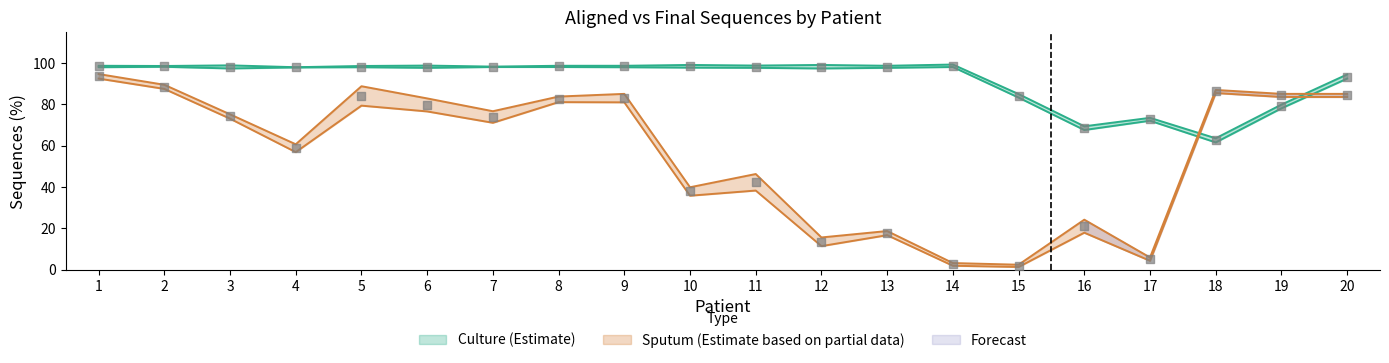

Which series contains the lowest Y value?

Final Sequences (%) - sputum